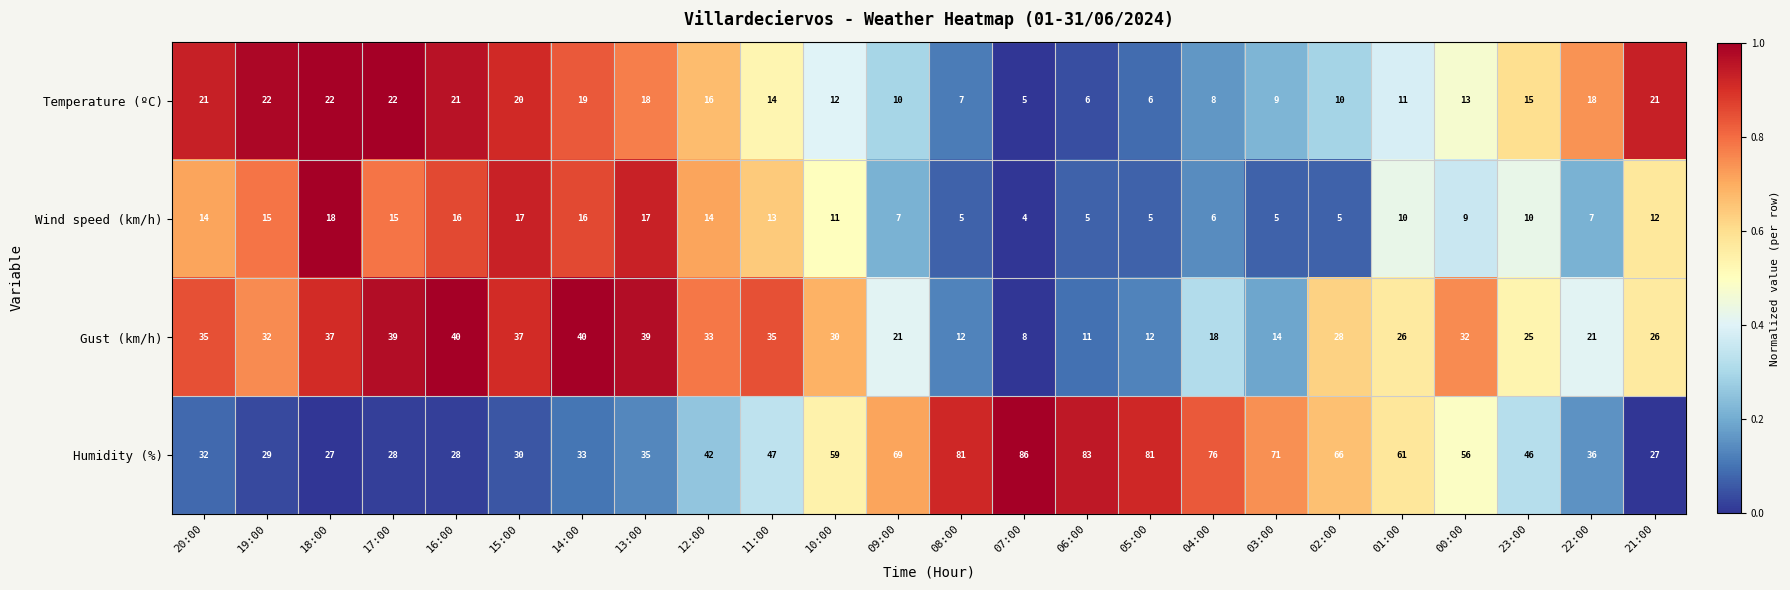

Between 20:00 and 21:00, which series saw the biggest shift?

Gust (km/h)